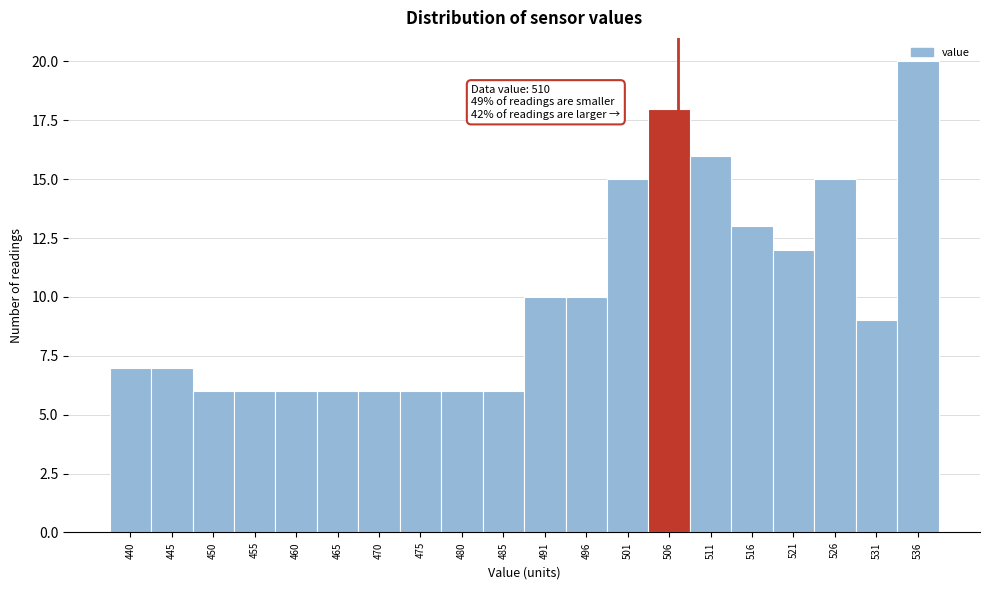

What value does the data have at 465?

6